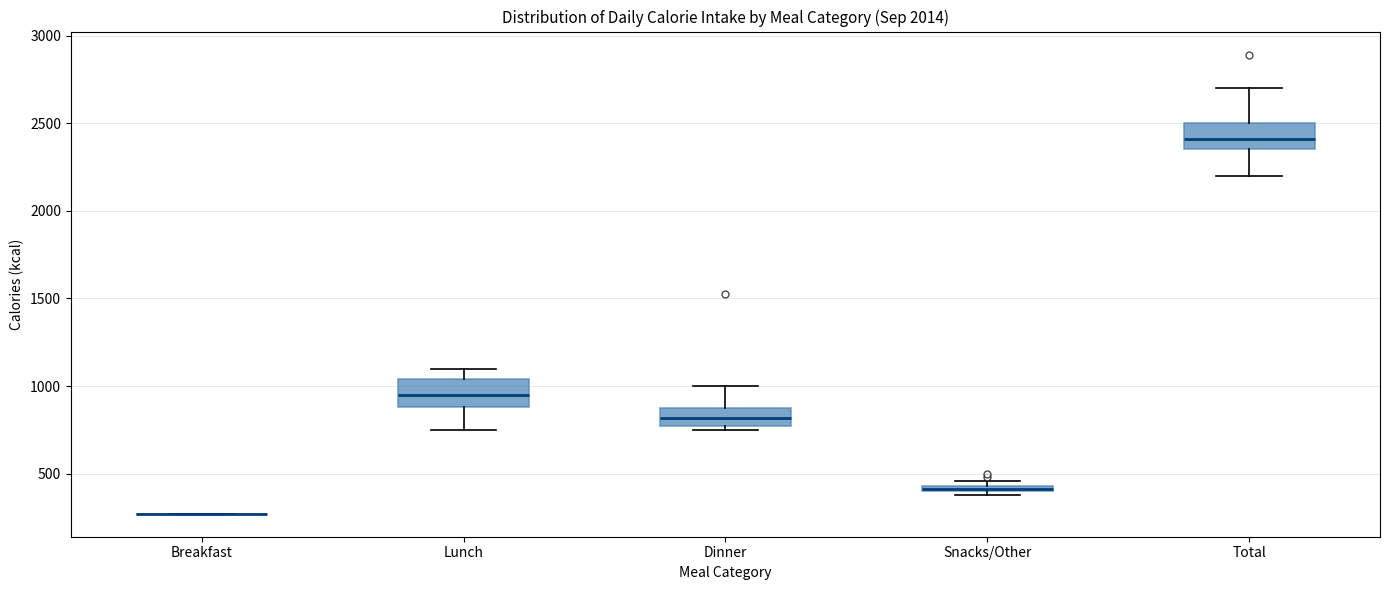

Where does the upper whisker of the box for Lunch end on the y-axis? The values are not printed on the chart, so give them approximately, as read against the axis.

1100